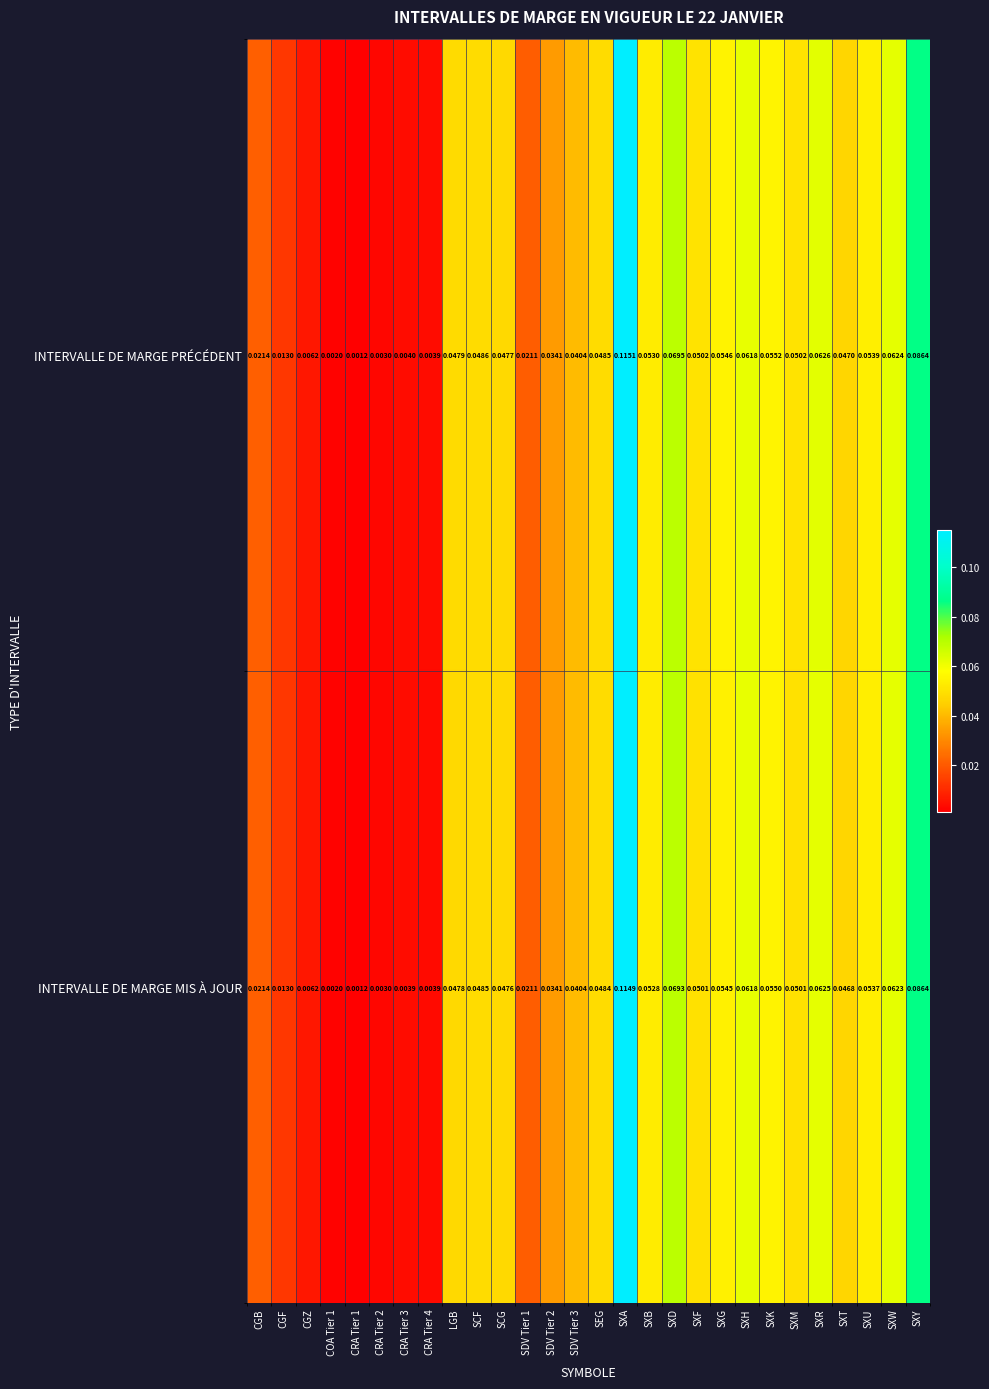

Which series changed the most between SXH and SXW?

INTERVALLE DE MARGE PRÉCÉDENT